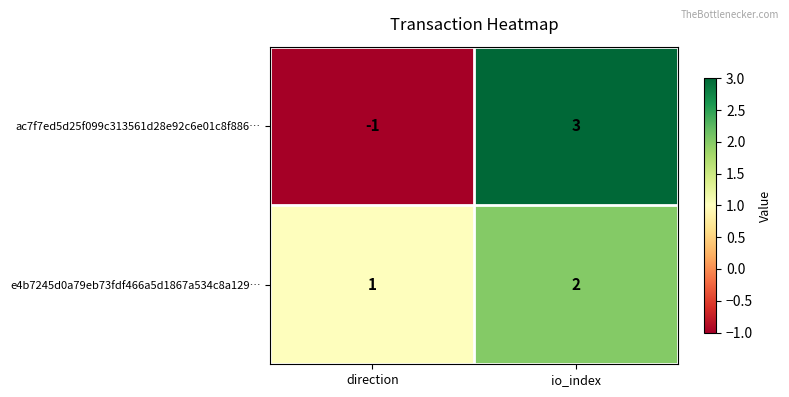

Which label corresponds to the largest value in the chart?

io_index